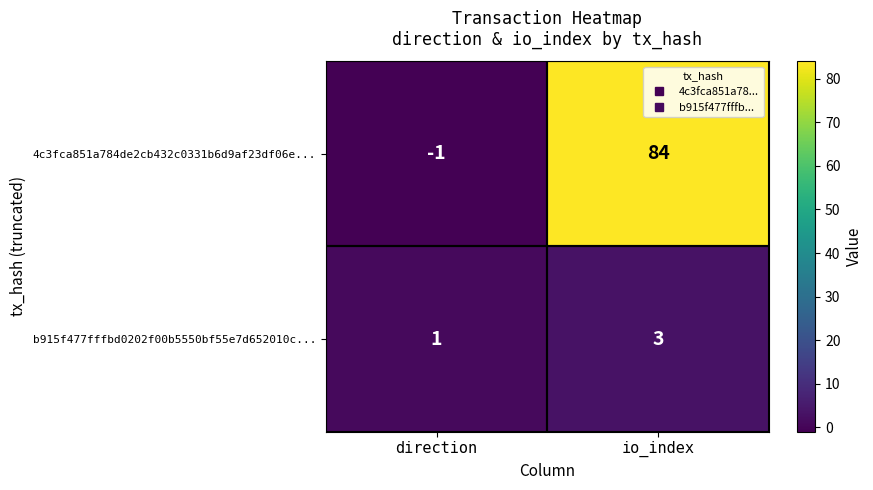

At how many categories does at least one series exceed 24?

1